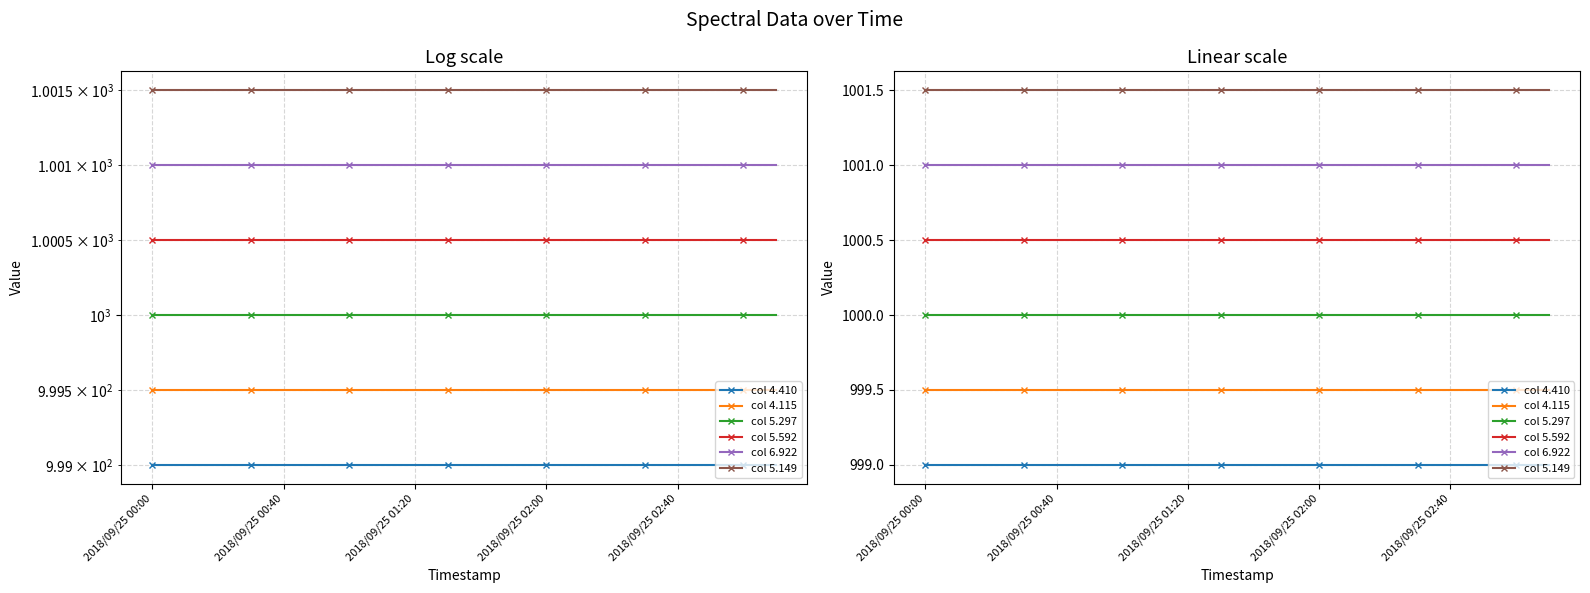

List the series in order of their peak value, highest first.

col 5.149, col 6.922, col 5.592, col 5.297, col 4.115, col 4.410